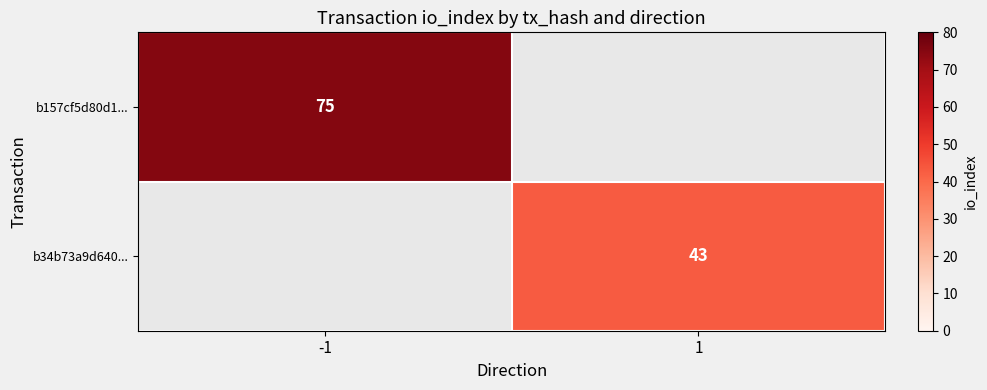

Is the value of b34b73a9d640... at 1 greater than the value of b157cf5d80d1... at -1?

No